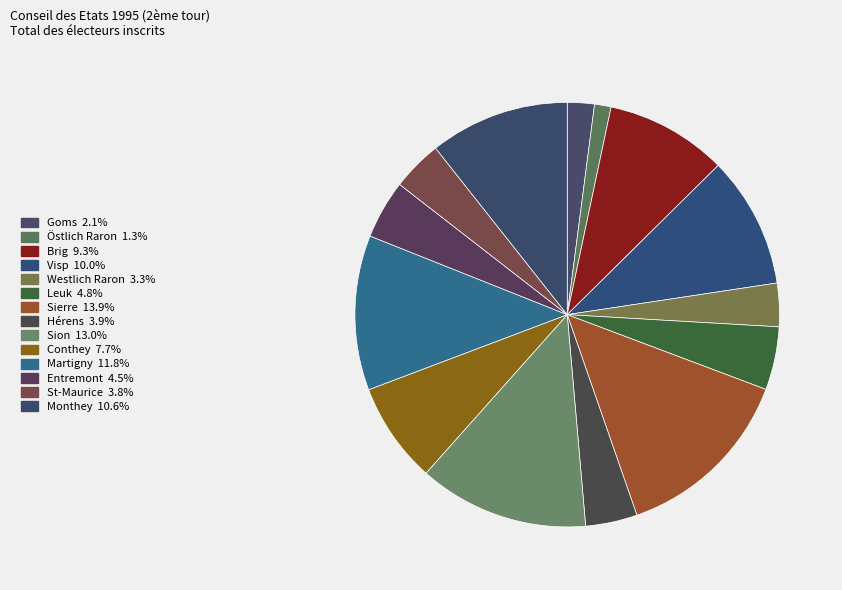

True or false: Brig accounts for 2% of the total.

False